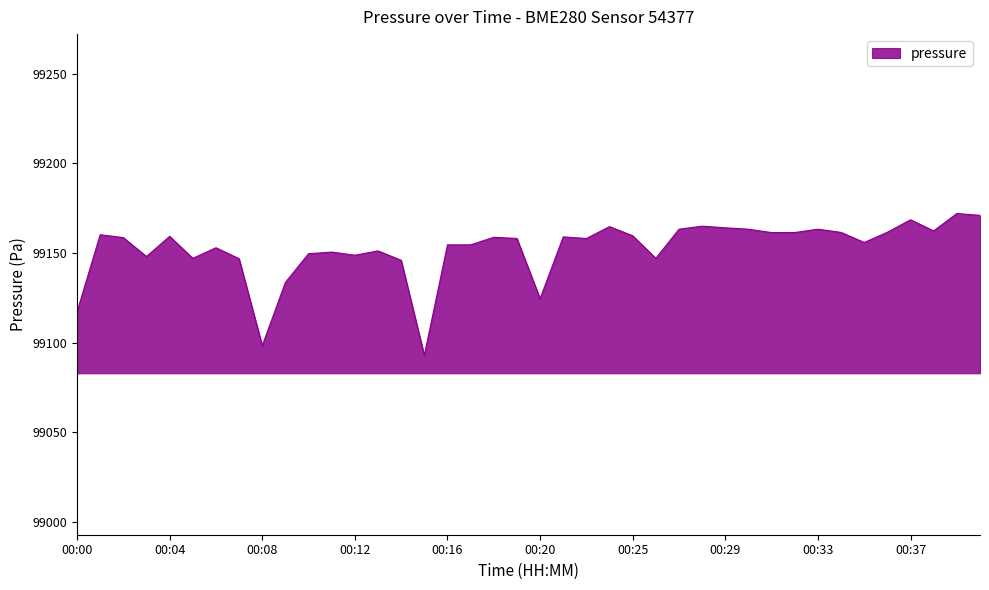

What is the greatest value displayed?

99172.0